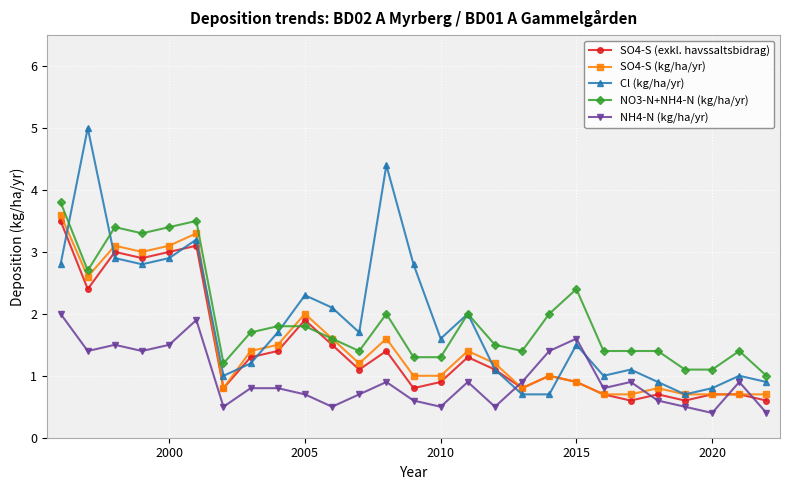

True or false: NH4-N (kg/ha/yr) has more than 0 points higher than both neighbors.

True